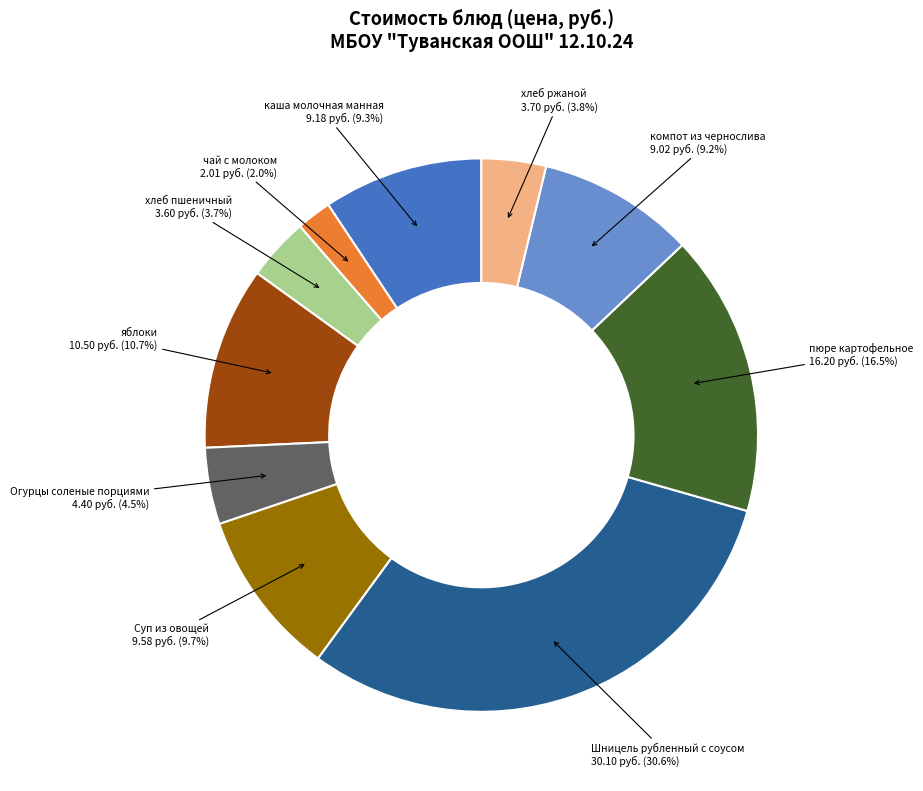

Is there any slice that represents more than half of the pie?

No